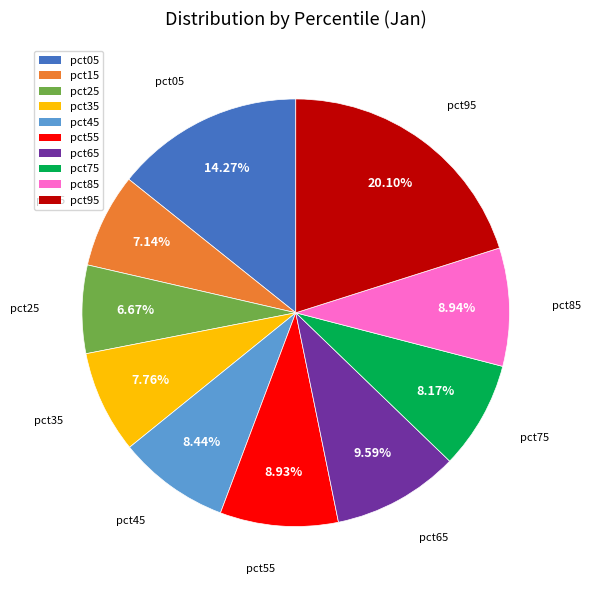

How many slices are in this pie chart?

10